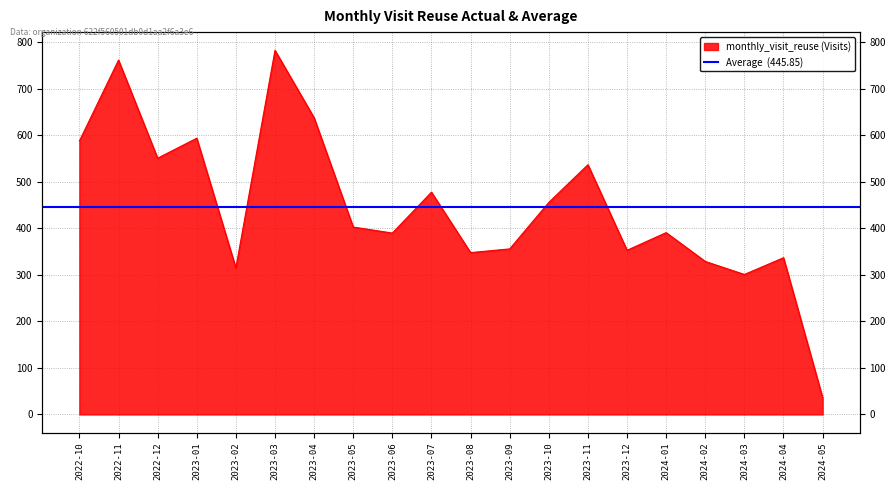

What is the difference between the values at 2024-04 and 2024-01?

54